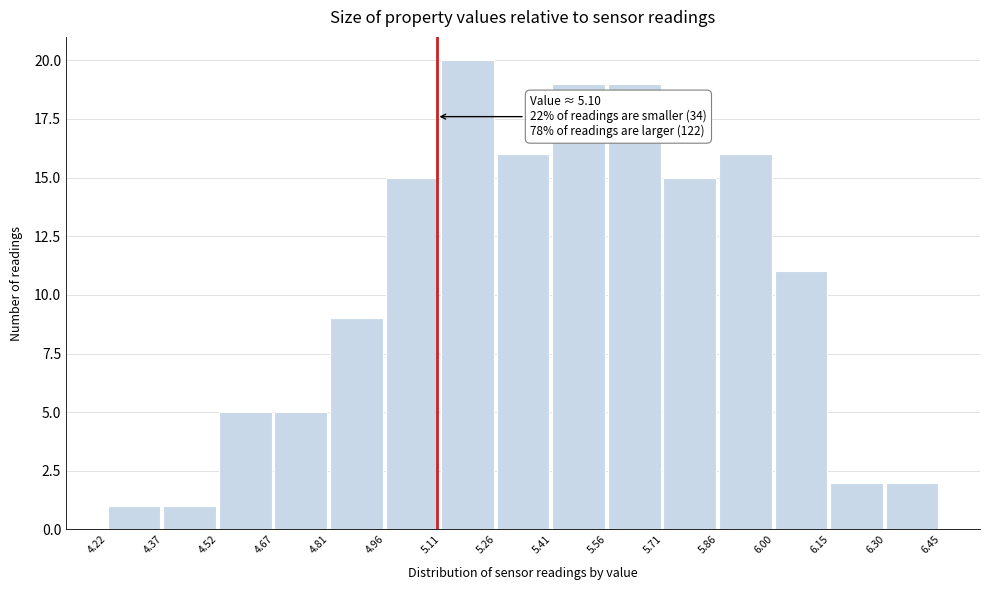

Over which range of the x-axis is the bar tallest?

5.11 to 5.26